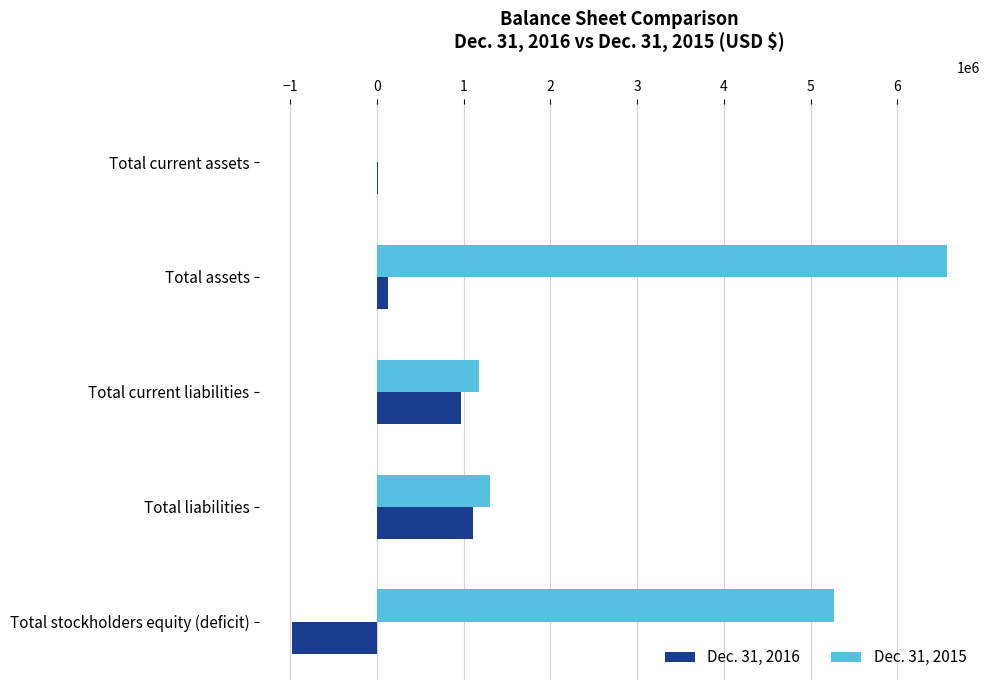

Is it true that Dec. 31, 2015 equals 5270887 at Total stockholders equity (deficit)?

True